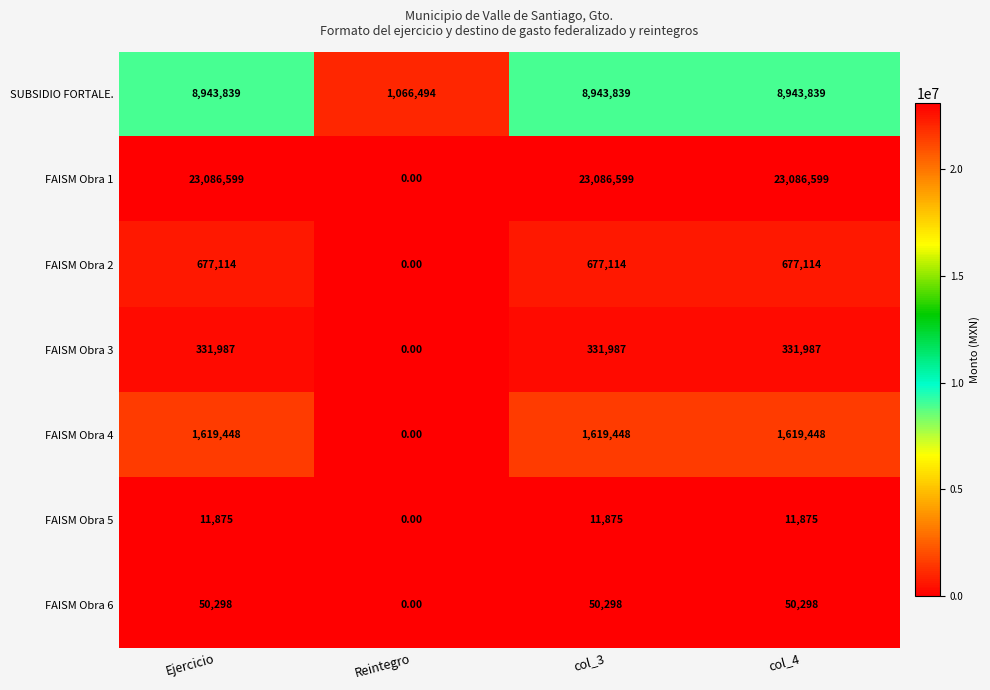

What is the spread (max minus min) of values at Reintegro?

1066494